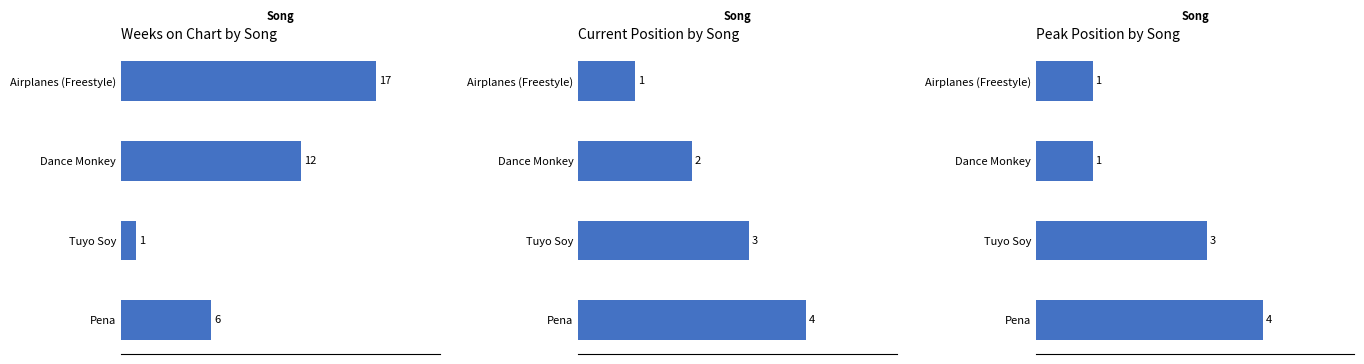

The value of Weeks on Chart at 2.5 is 12. True or false?

True